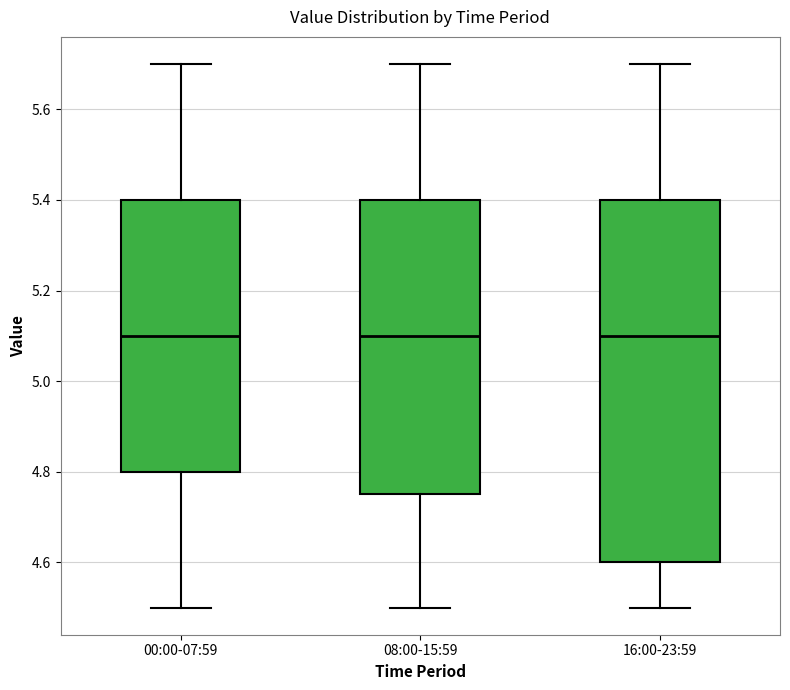

Which box is the tallest, from its lower edge to its upper edge?

16:00-23:59